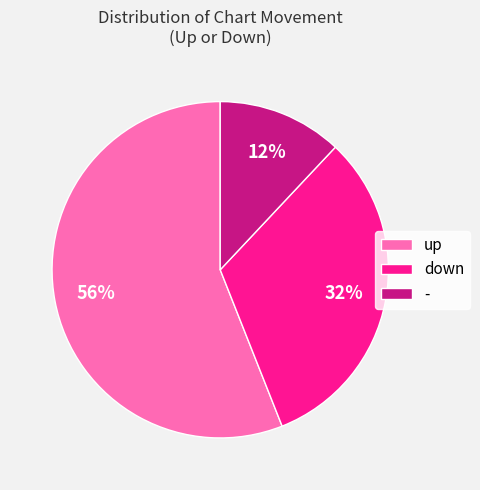

The up slice represents 71% of the pie. True or false?

False